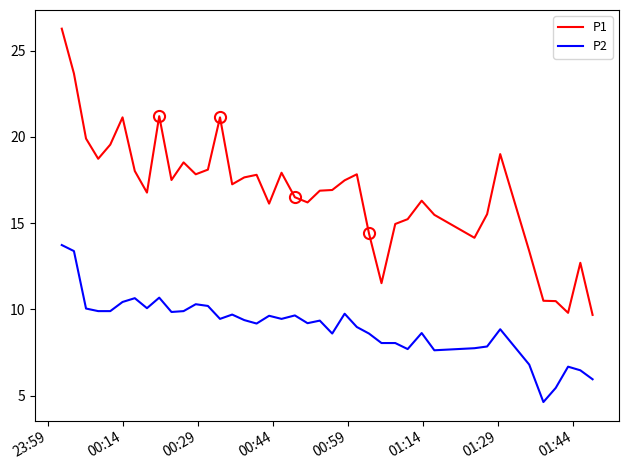

True or false: P1 and P2 intersect in this chart.

False